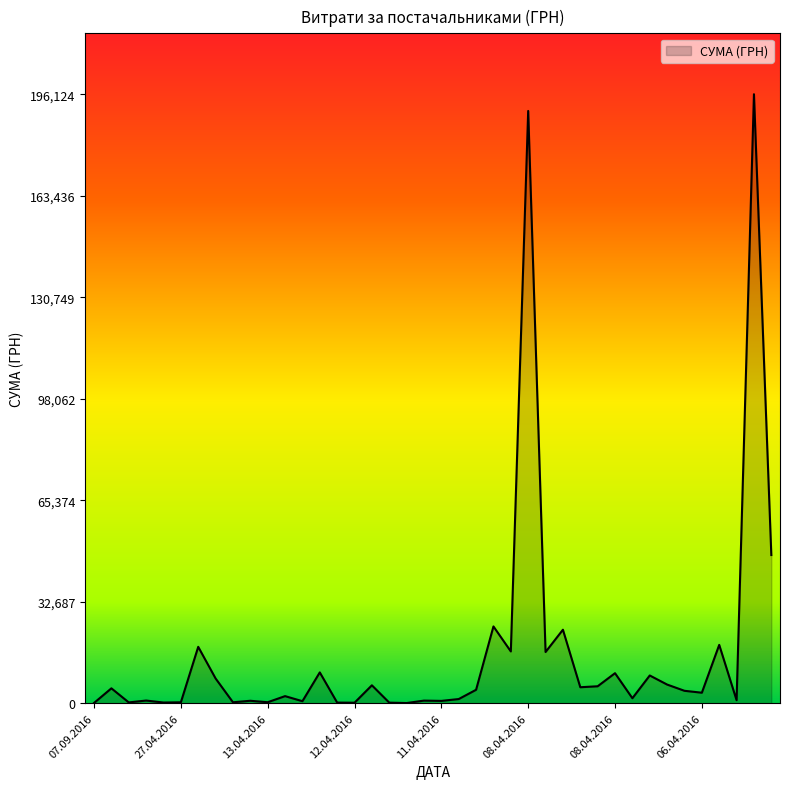

What is the sum of all values?

640810.0